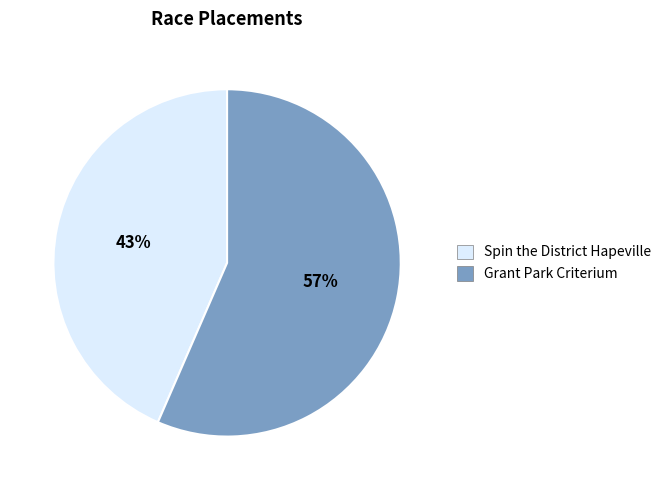

What is the ratio of the value at Grant Park Criterium to the value at Spin the District Hapeville?

1.3